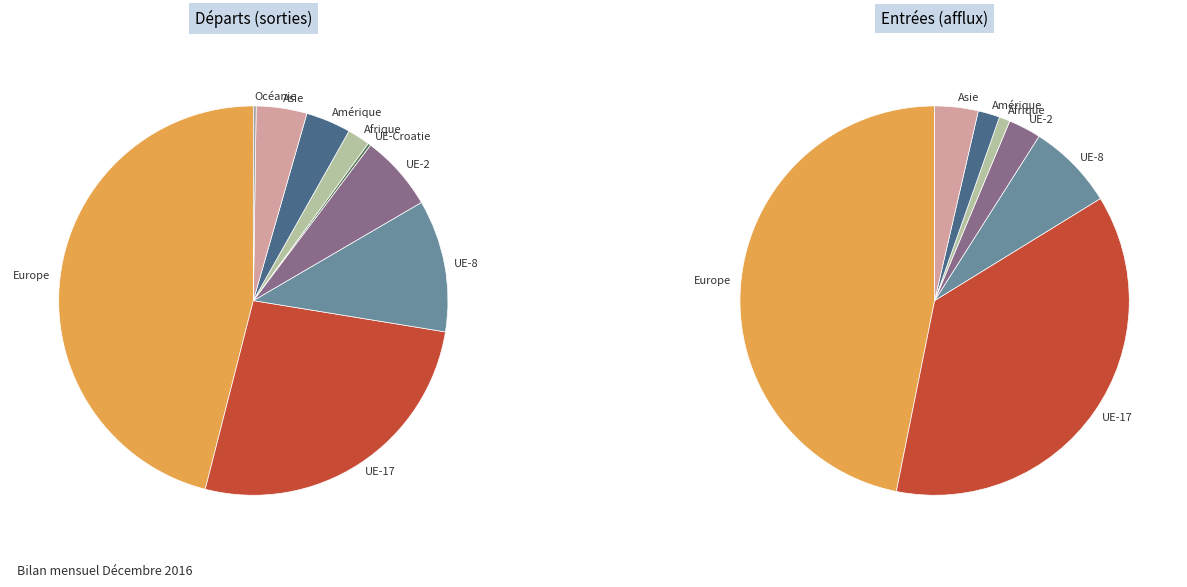

To the nearest percent, what percentage of the pie is Europe?

46%